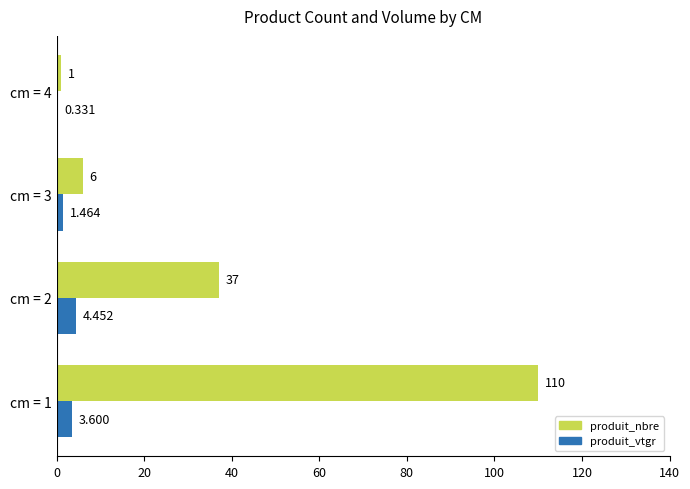

Which series has the widest spread of values?

produit_nbre